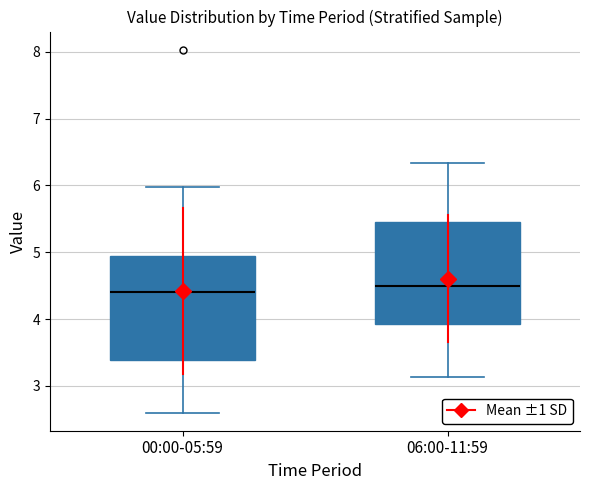

Where does the upper whisker of the box for 06:00-11:59 end on the y-axis? The values are not printed on the chart, so give them approximately, as read against the axis.

6.3